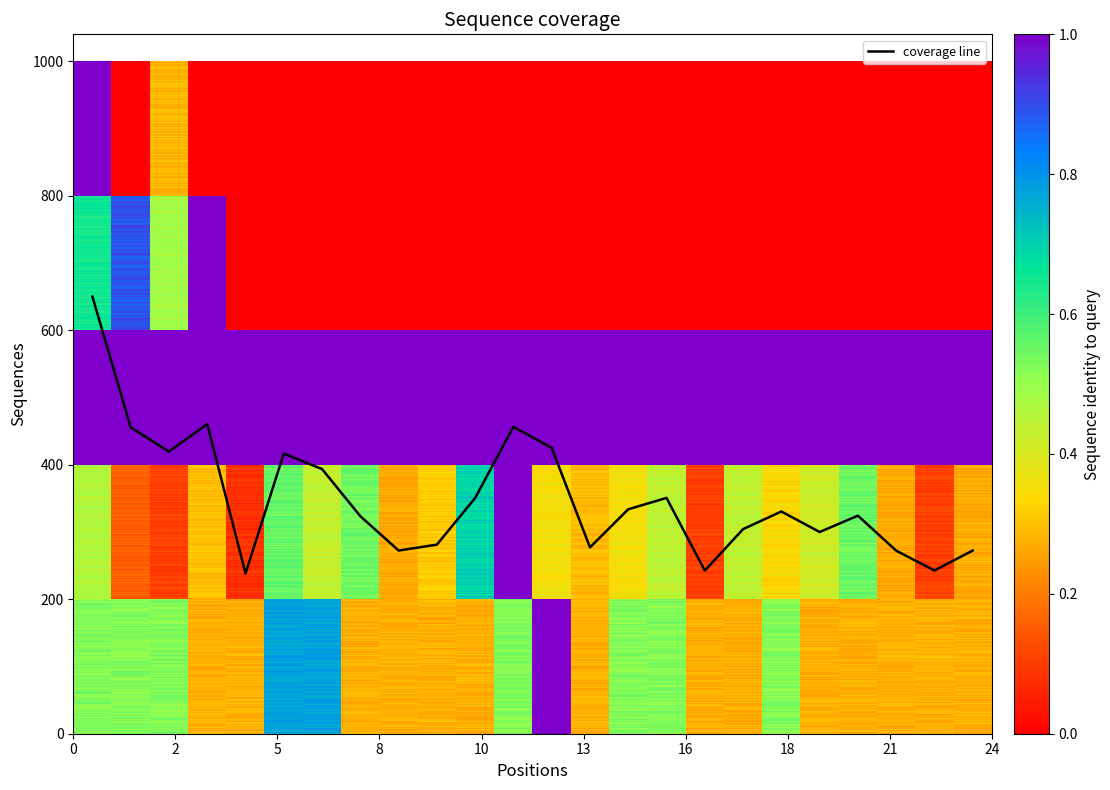

What is the greatest value displayed?

650.0